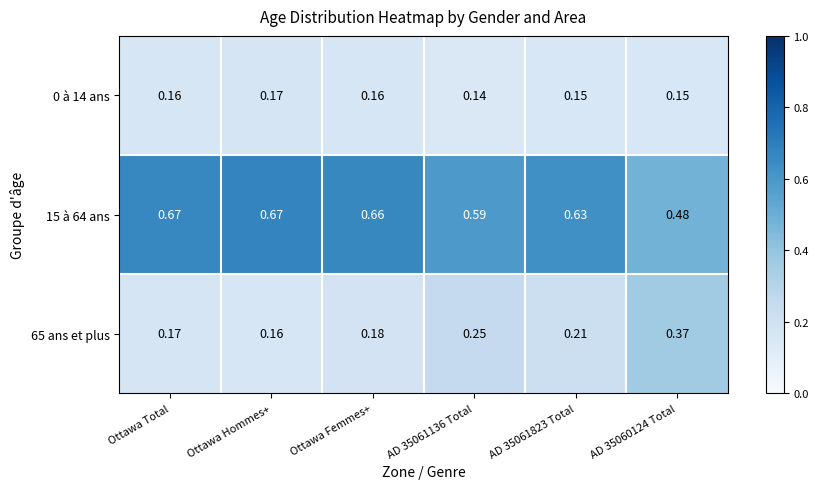

Which series has the largest total across all categories?

15 à 64 ans